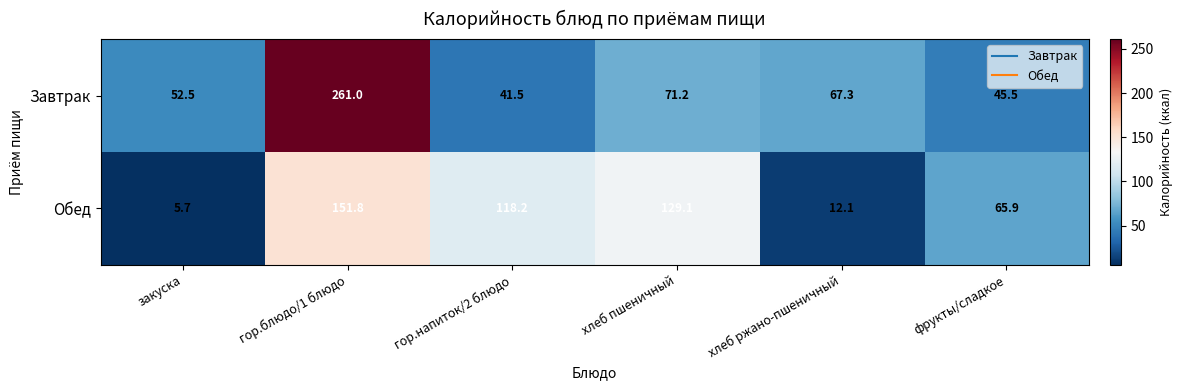

How many data points in Обед are less than 118?

3